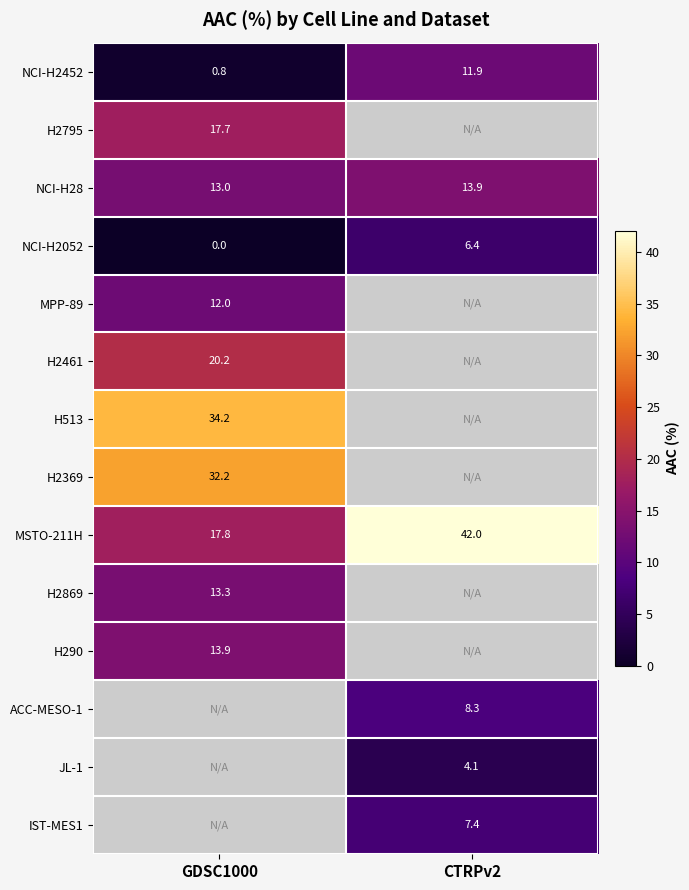

Is the value of MSTO-211H at GDSC1000 greater than the value of NCI-H2452 at CTRPv2?

Yes